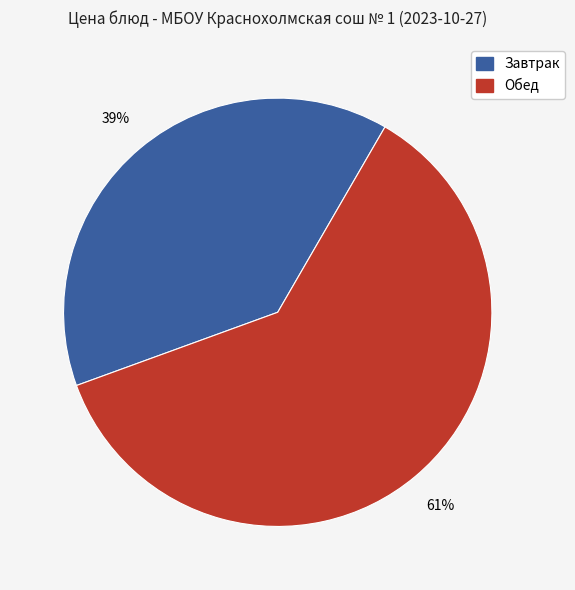

To the nearest percent, what is the average slice percentage?

50%